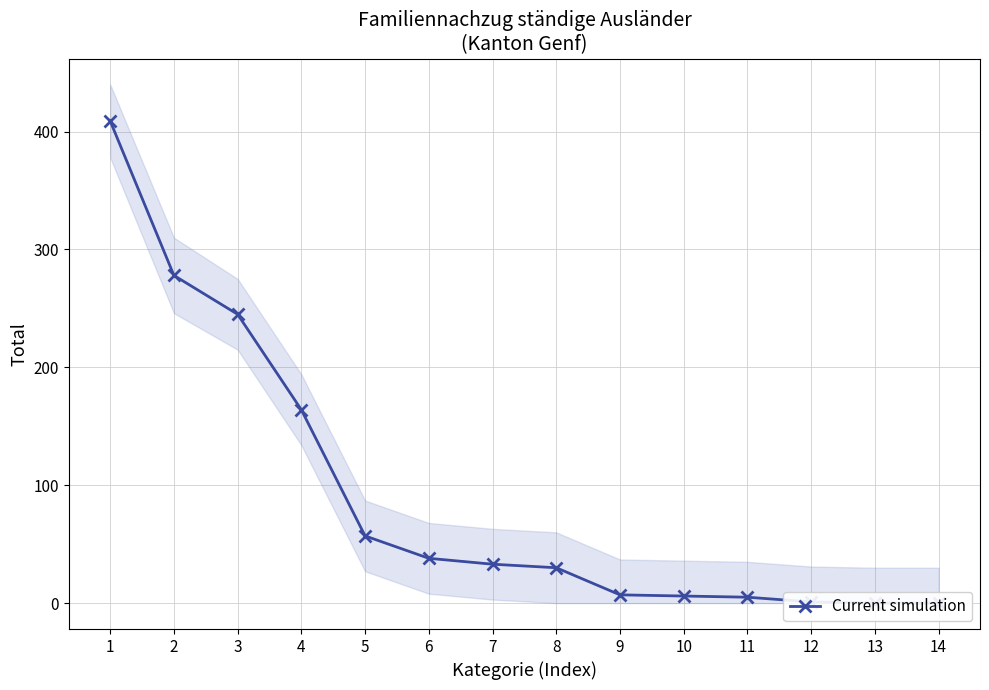

At which label does the data first exceed 33?

1